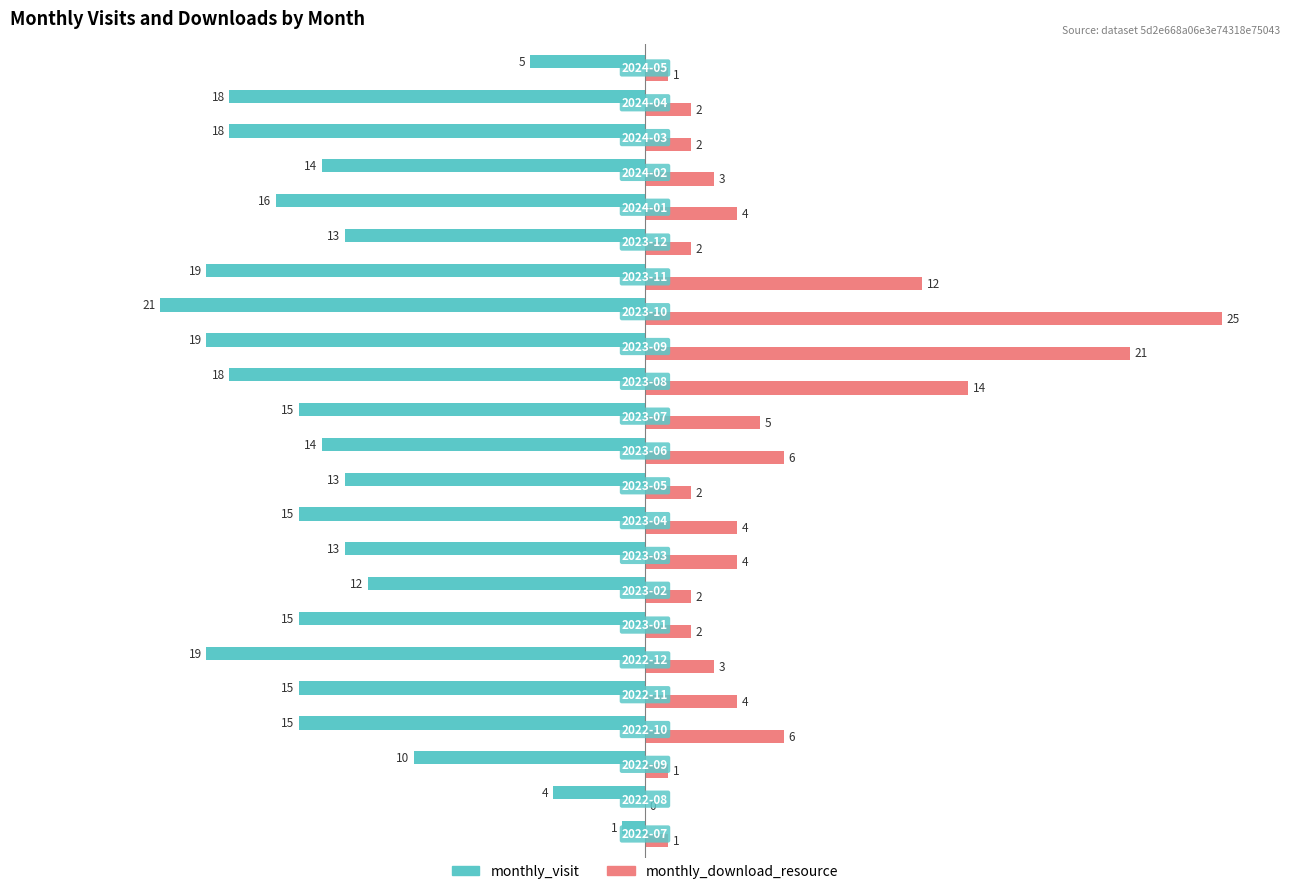

What are all the series names shown in the legend?

monthly_visit, monthly_download_resource